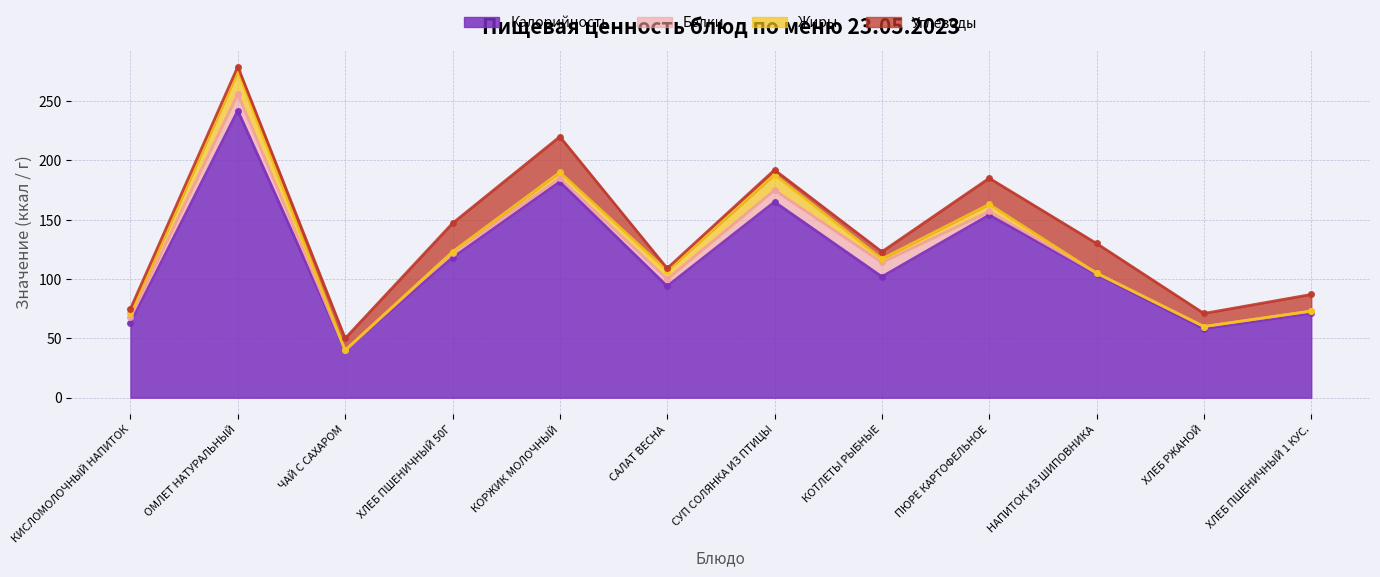

The Калорийность series shows 173 at ХЛЕБ ПШЕНИЧНЫЙ 50Г. True or false?

False